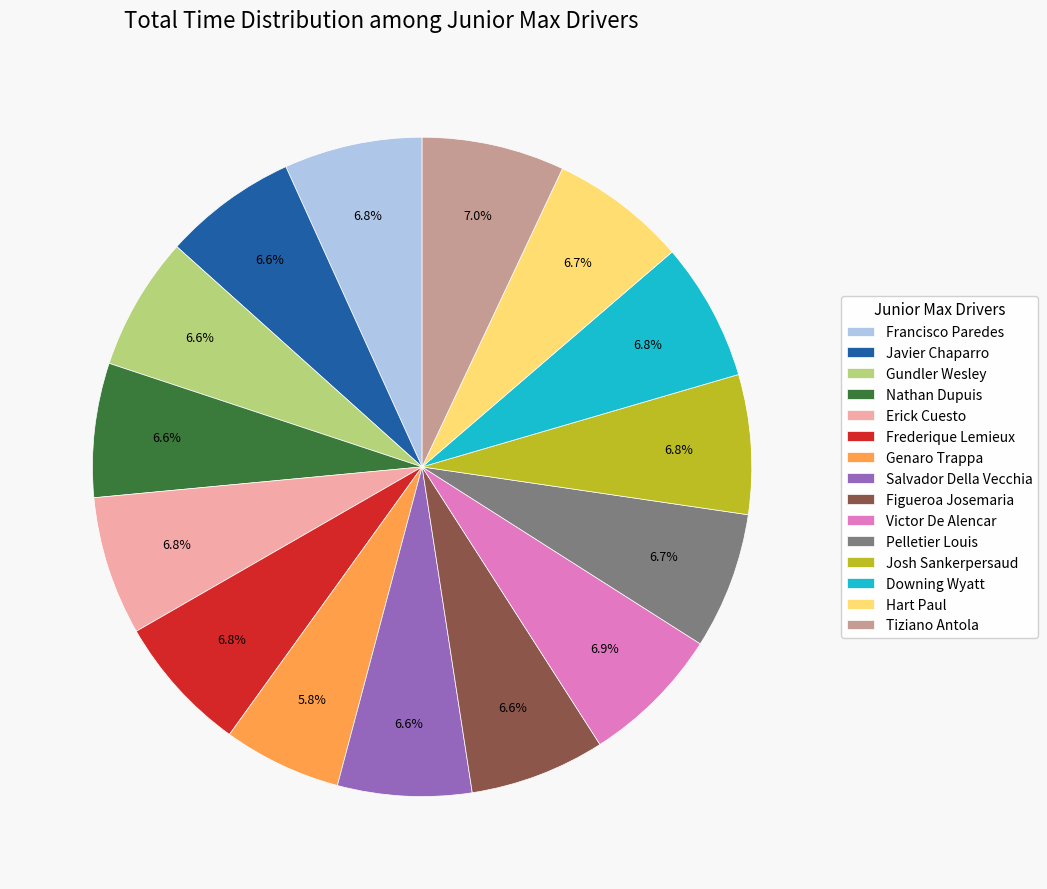

Which has a higher value, Nathan Dupuis or Genaro Trappa?

Nathan Dupuis